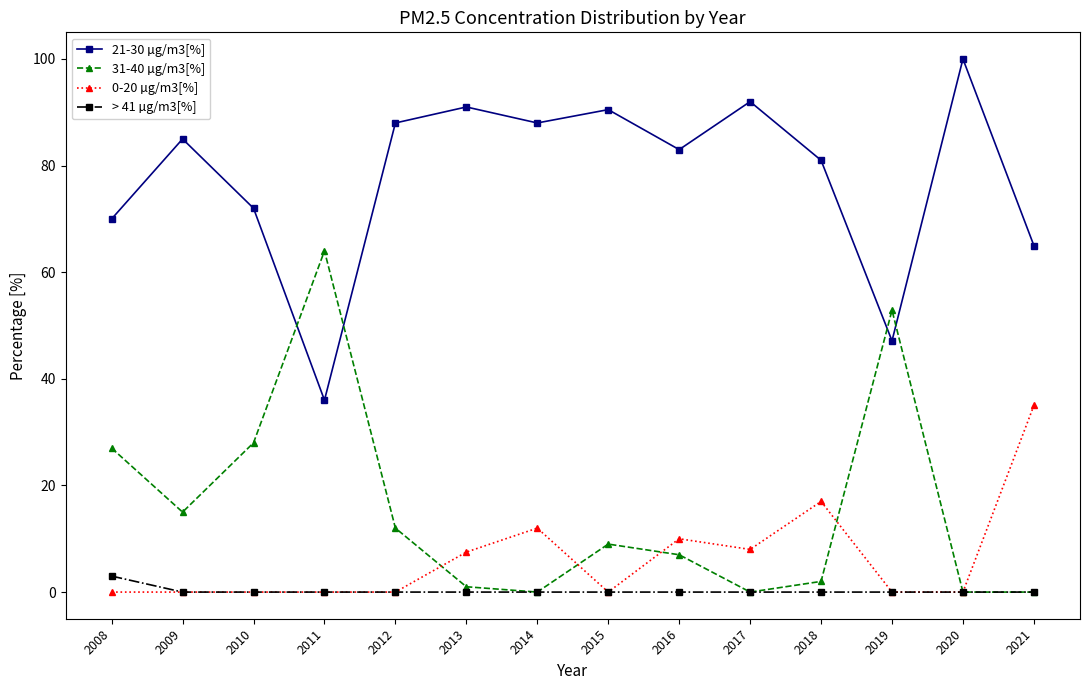

True or false: 0-20 µg/m3[%] has more than 1 points higher than both neighbors.

True